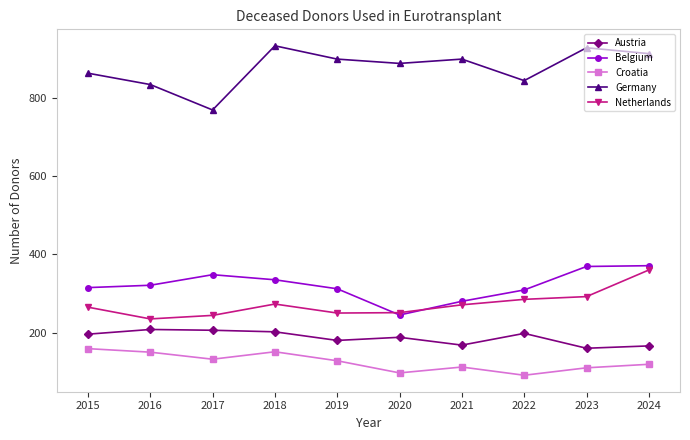

What is the maximum value for Germany?

933